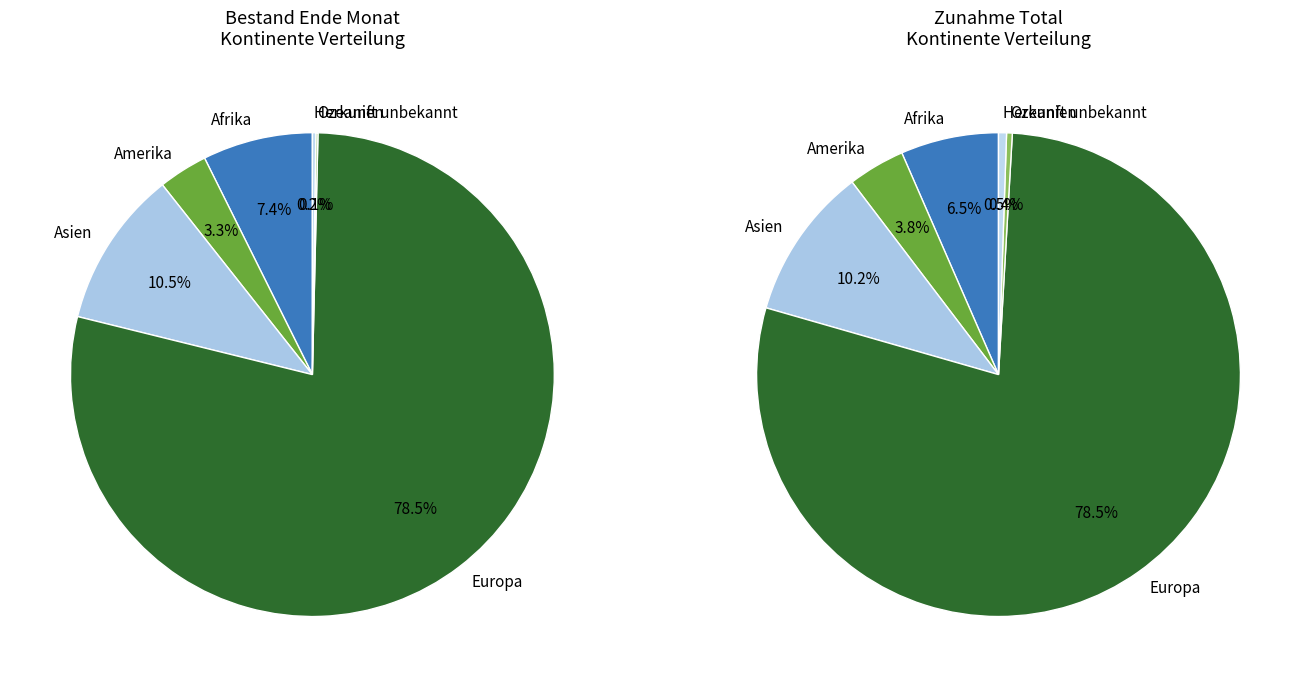

Which has a higher value, Asien or Amerika?

Asien